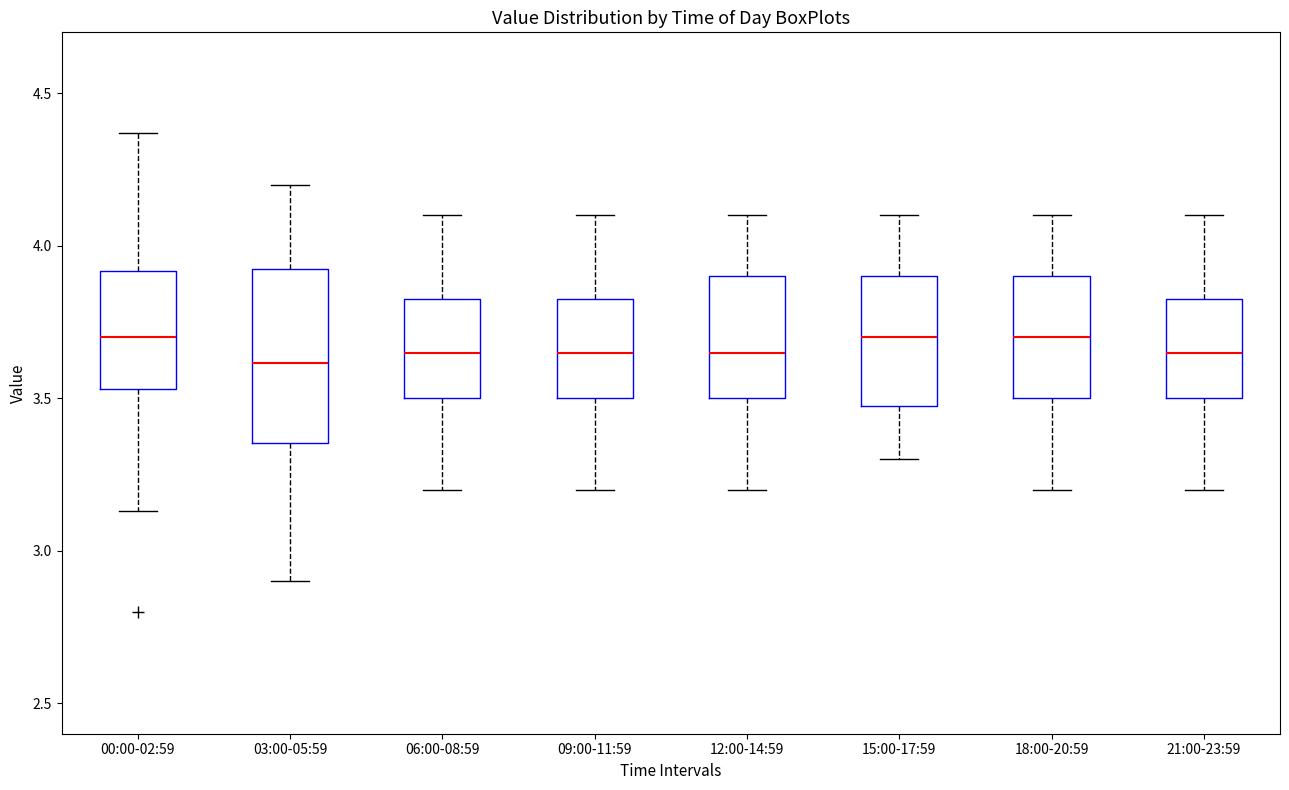

Where is the lower edge of the box for 15:00-17:59 on the y-axis? The values are not printed on the chart, so give them approximately, as read against the axis.

3.50